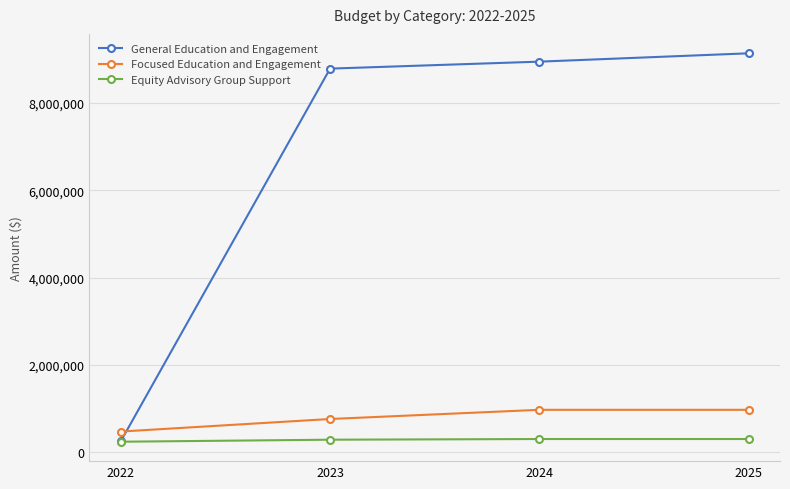

Where is Focused Education and Engagement nearest to the value 720340?

2023